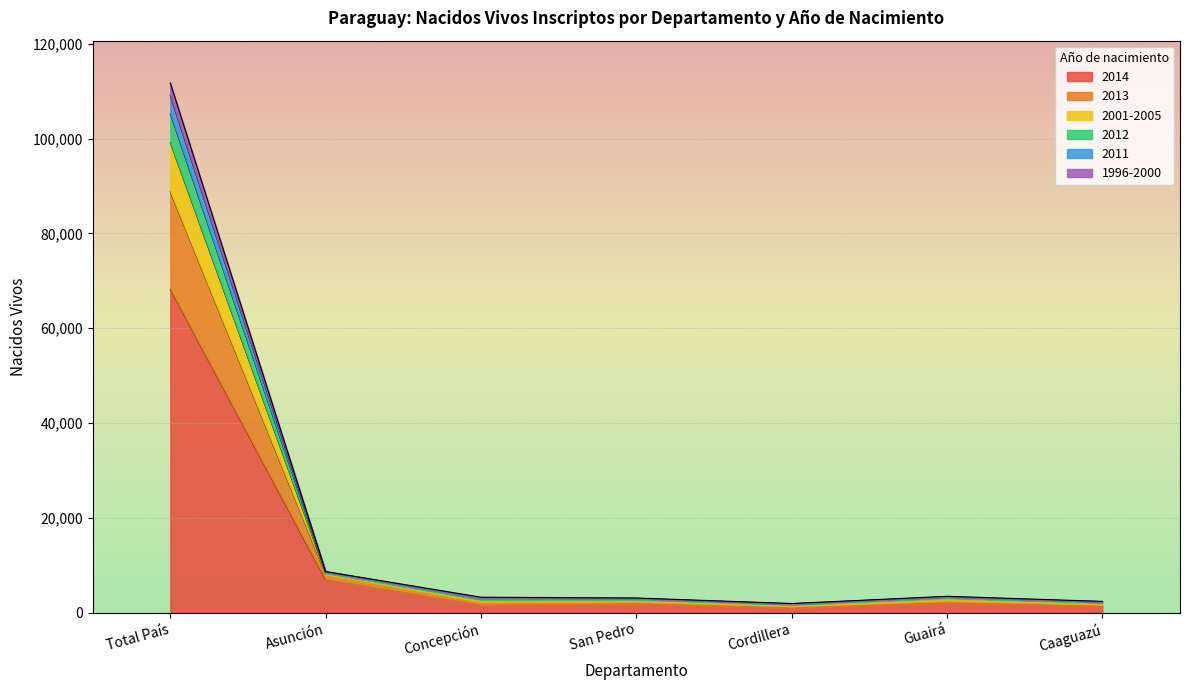

At which label does 2014 reach its peak?

Total País